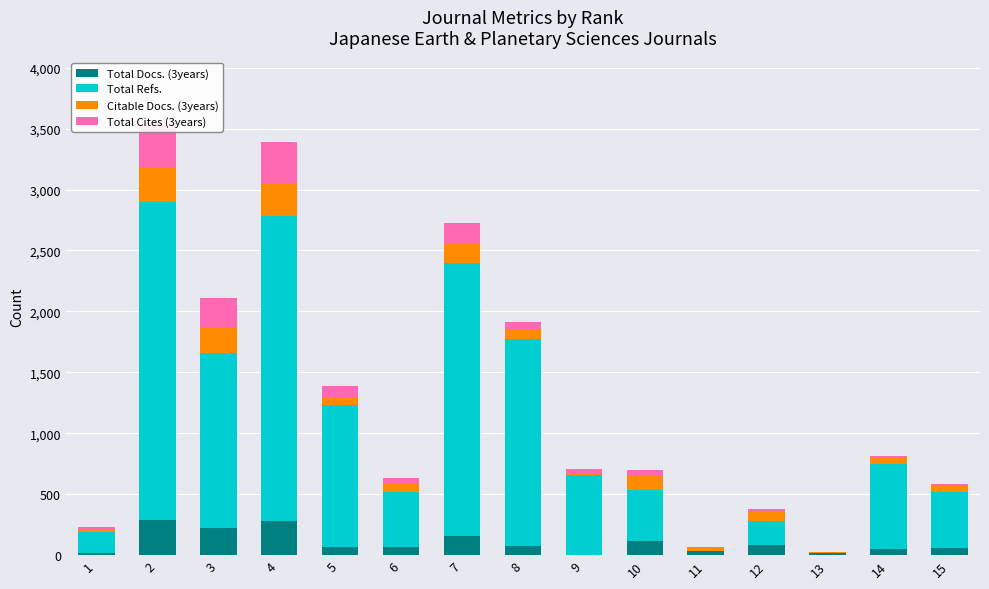

What is the sum of the Total Docs. (3years) values at 5 and 1?

79